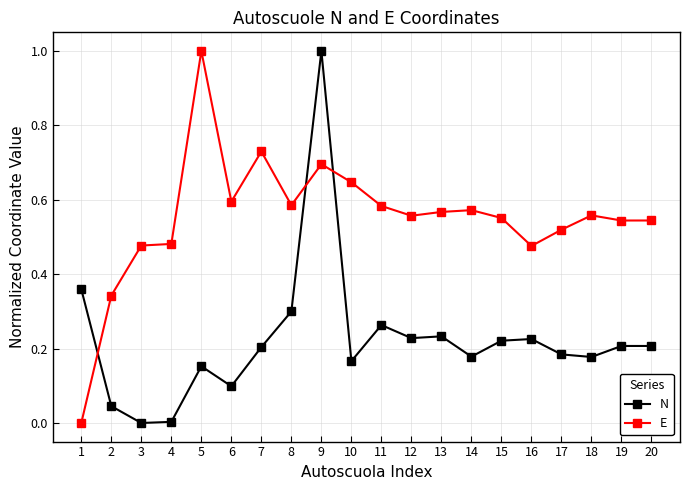

At 2, list the series in order from smallest to largest.

N, E